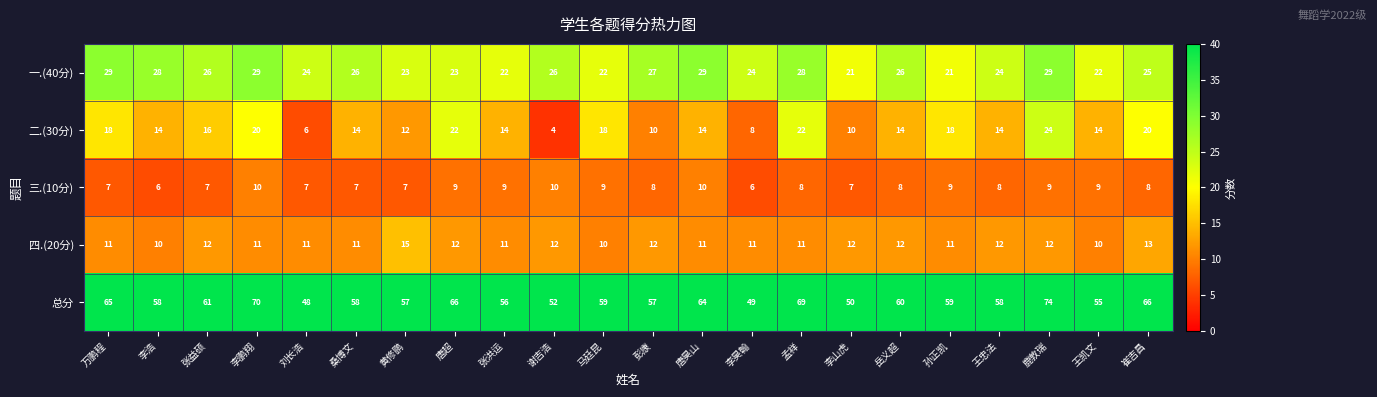

The value of 二.(30分) at 李鹏翔 is 9. True or false?

False